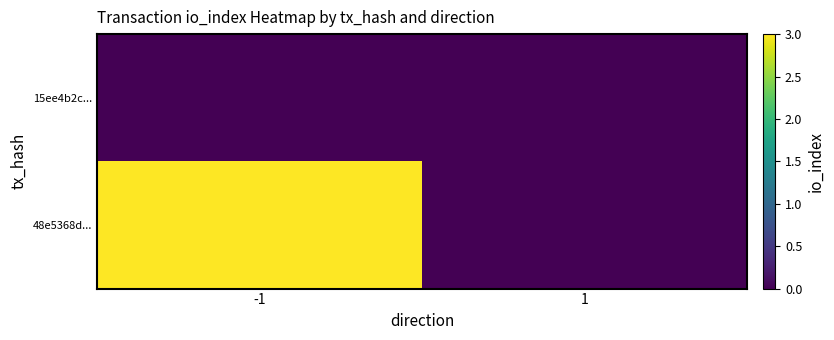

Reading left to right, extract all data points from this chart.

15ee4b2c...: -1=0	1=0
48e5368d...: -1=3	1=0